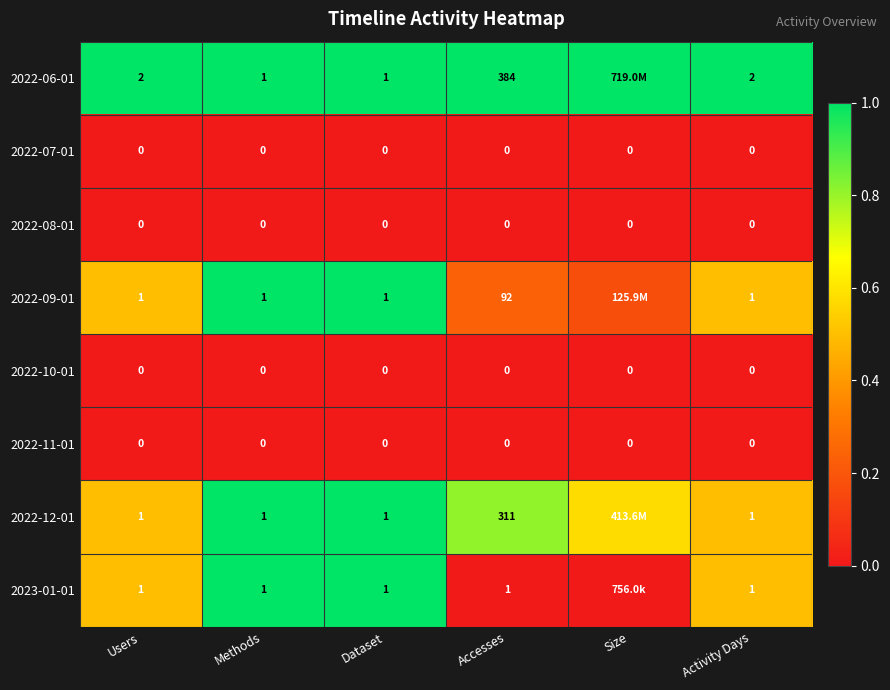

What is the total value across all series at Dataset?

4.0